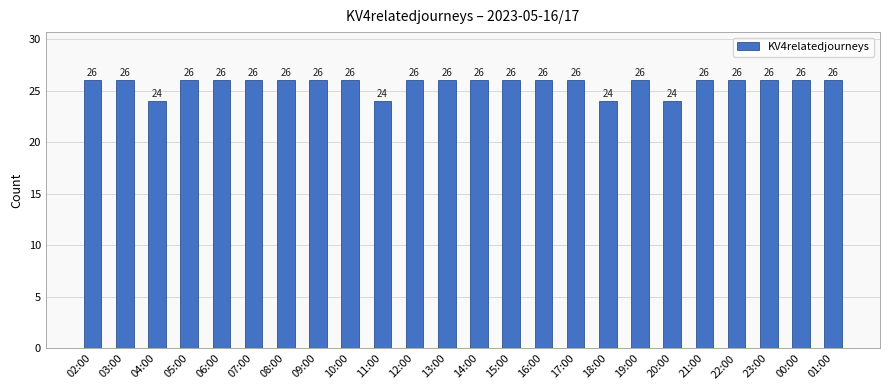

What is the ratio of the value at 07:00 to the value at 11:00?

1.1